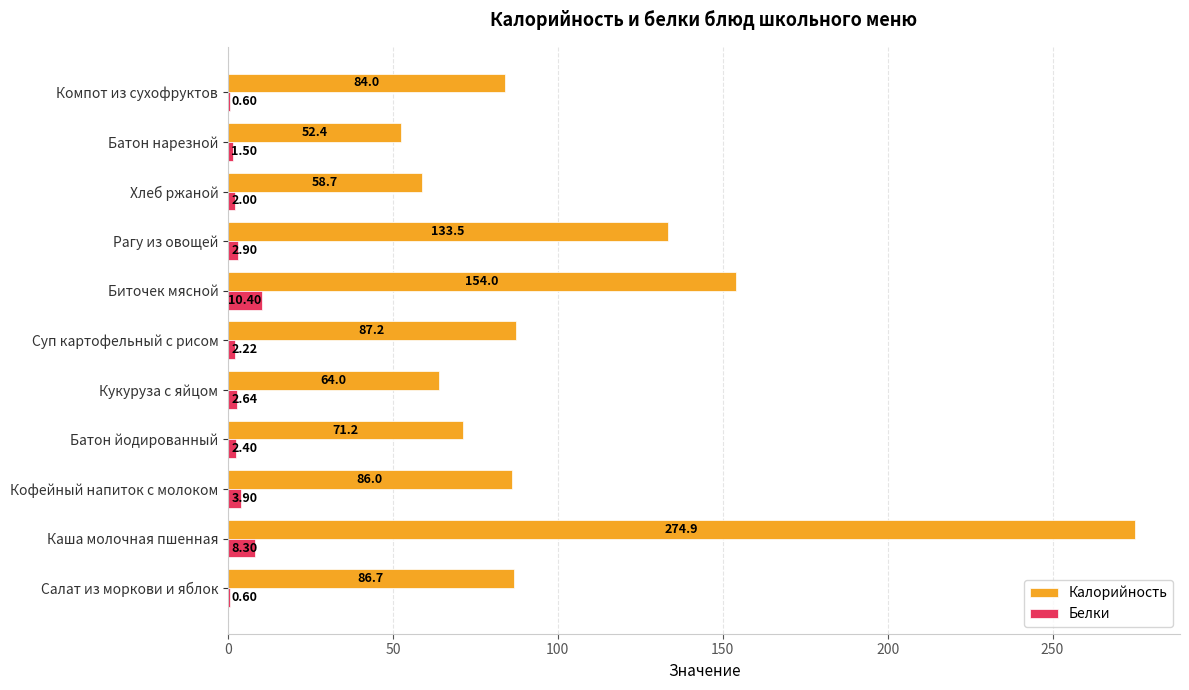

At which label is Калорийность closest to 163?

Биточек мясной